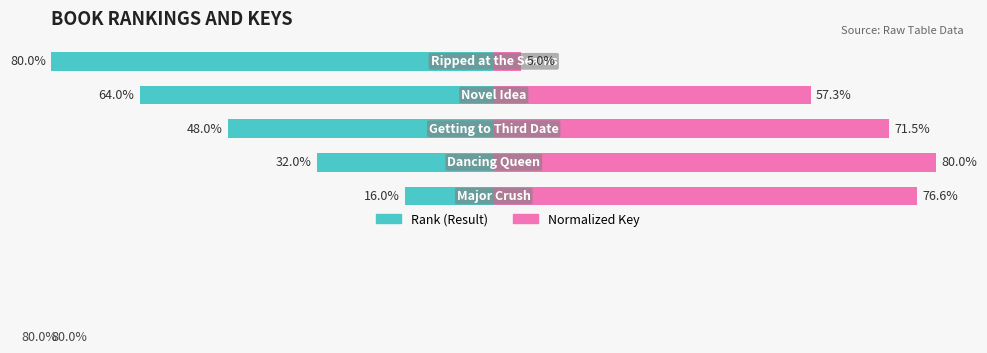

How many series are shown in this chart?

2